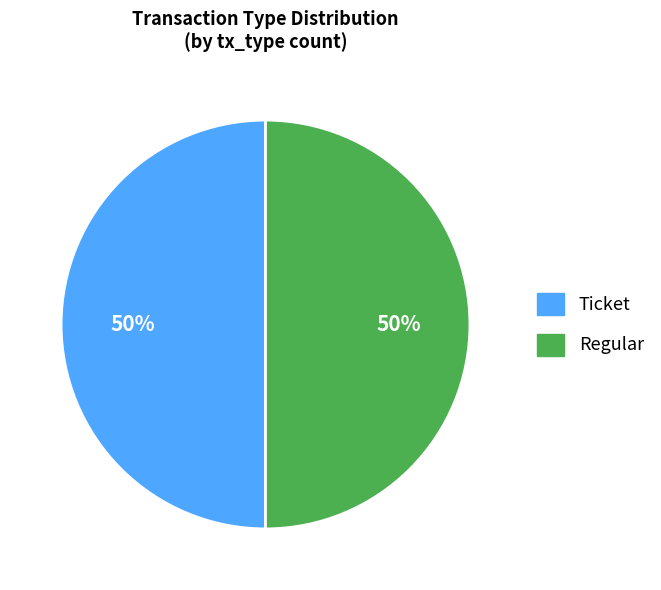

To the nearest percent, what is the average slice percentage?

50%